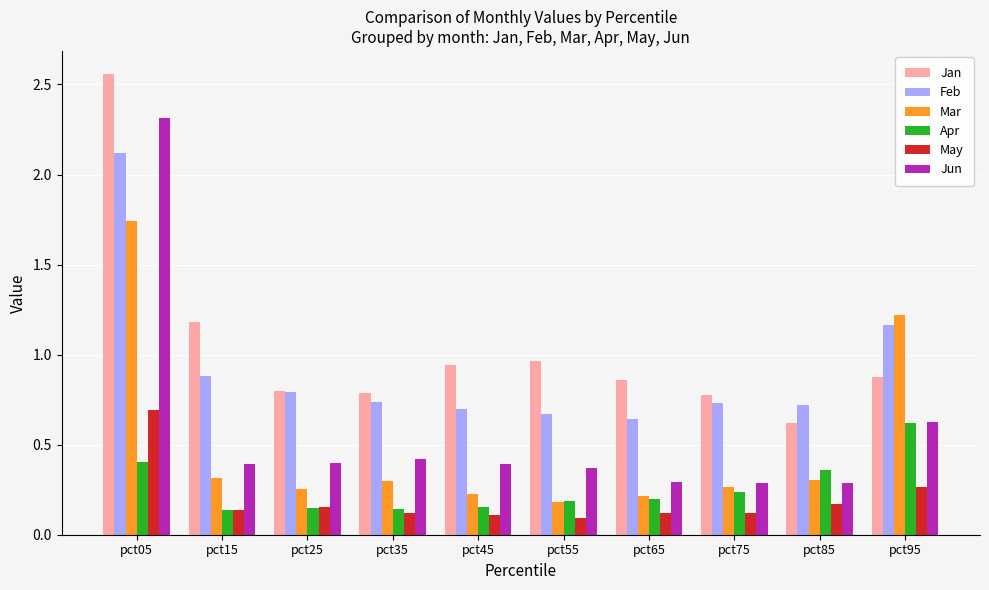

At how many categories does at least one series exceed 0?

10